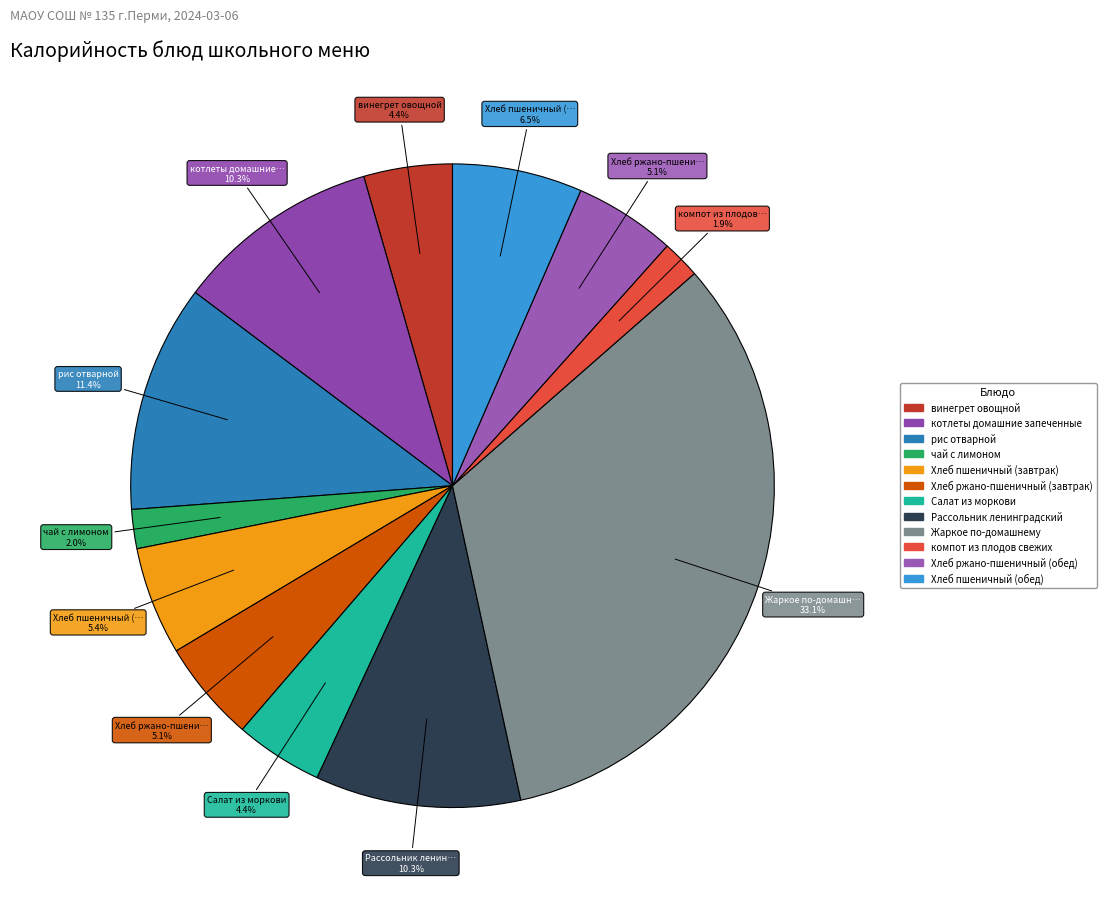

The рис отварной slice represents 3% of the pie. True or false?

False